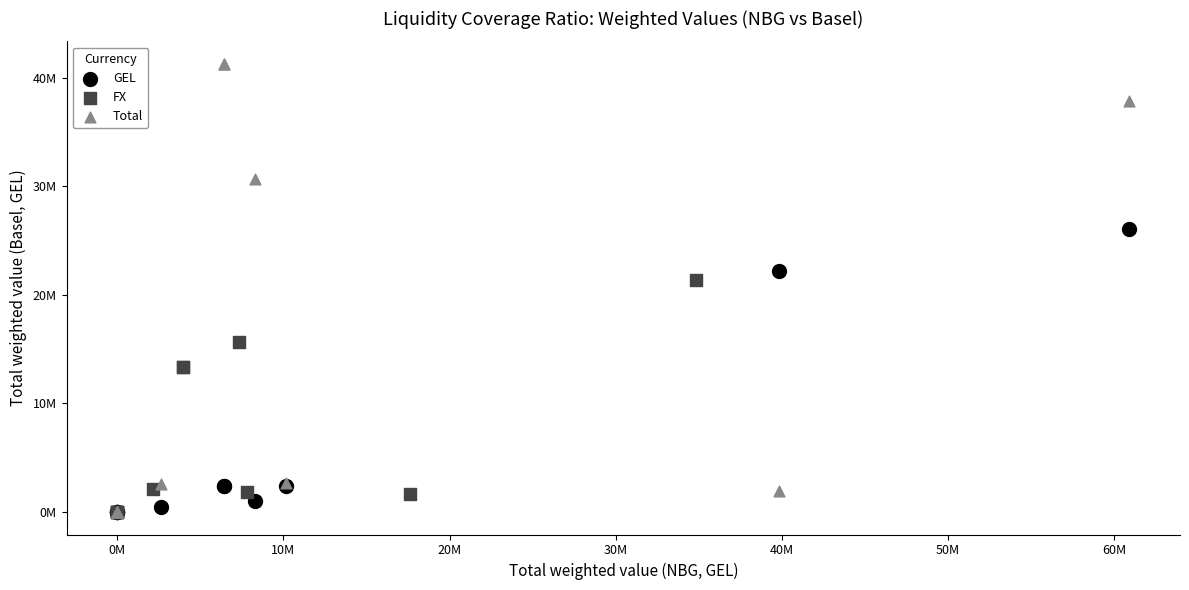

What are all the series names shown in the legend?

GEL, FX, Total